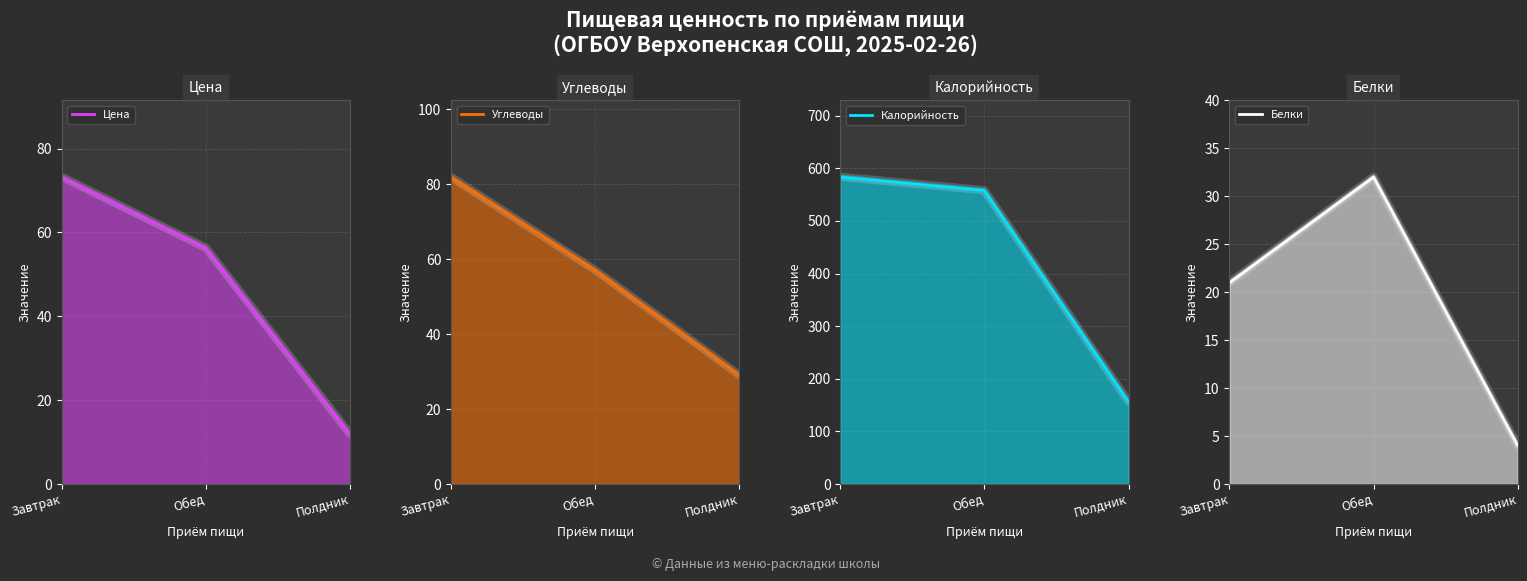

What is the label of the 1st point from the right?

Полдник